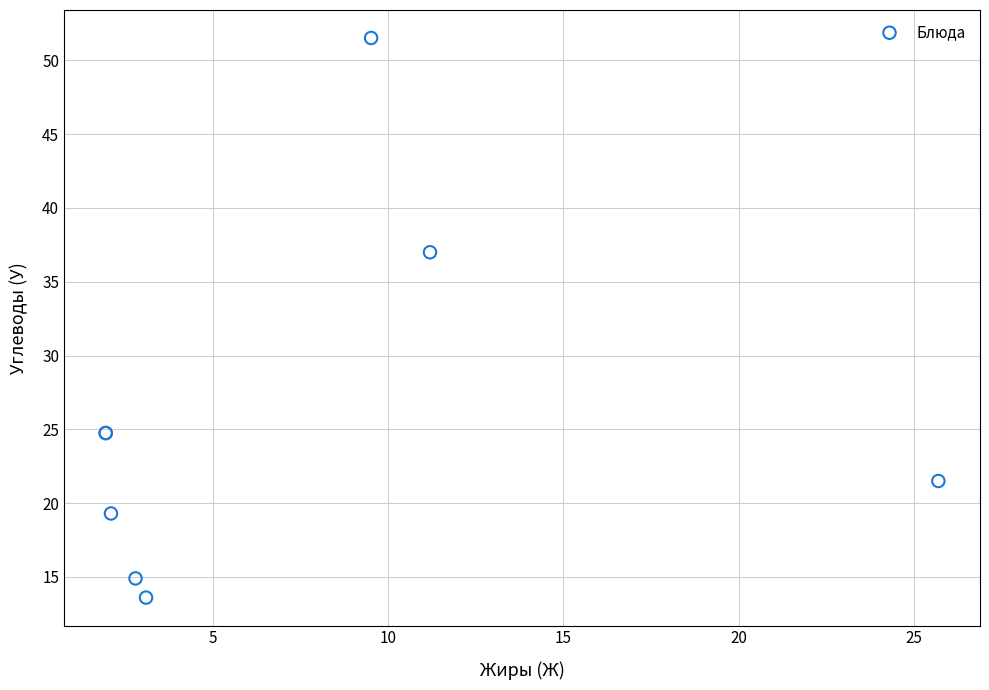

What Y value in the scatter plot is closest to 32?

37.0